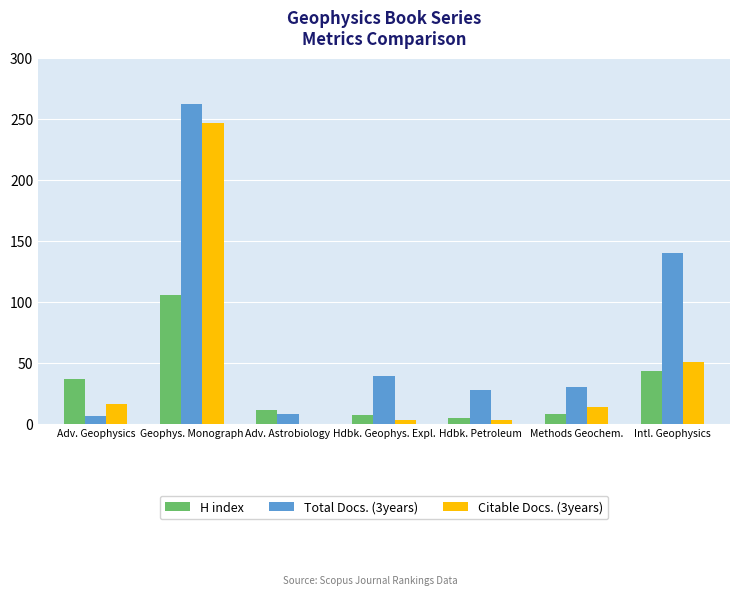

How many distinct data groups are displayed?

3